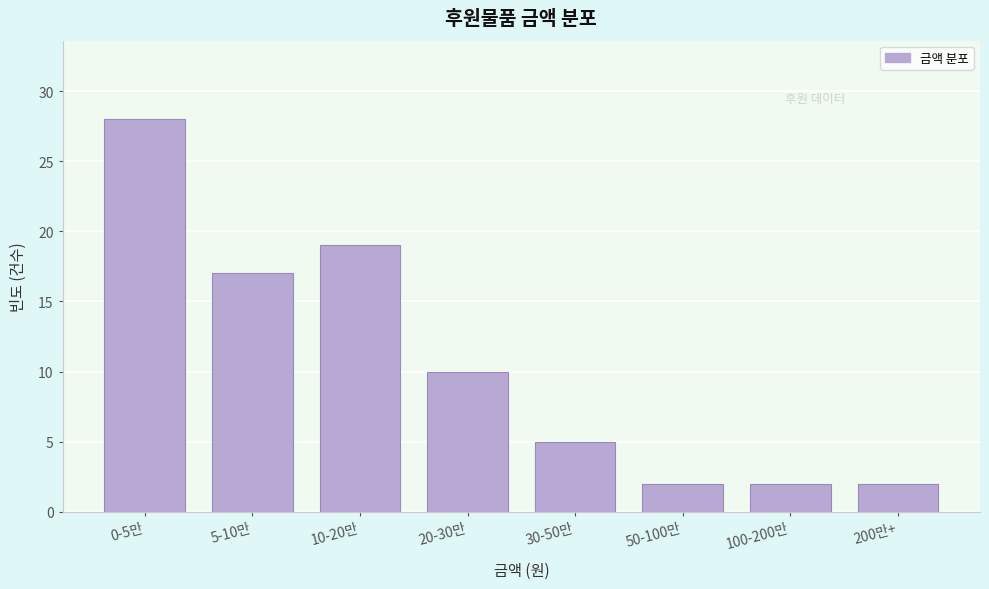

Reading right to left, extract all data points from this chart.

200만+=2	100-200만=2	50-100만=2	30-50만=5	20-30만=10	10-20만=19	5-10만=17	0-5만=28